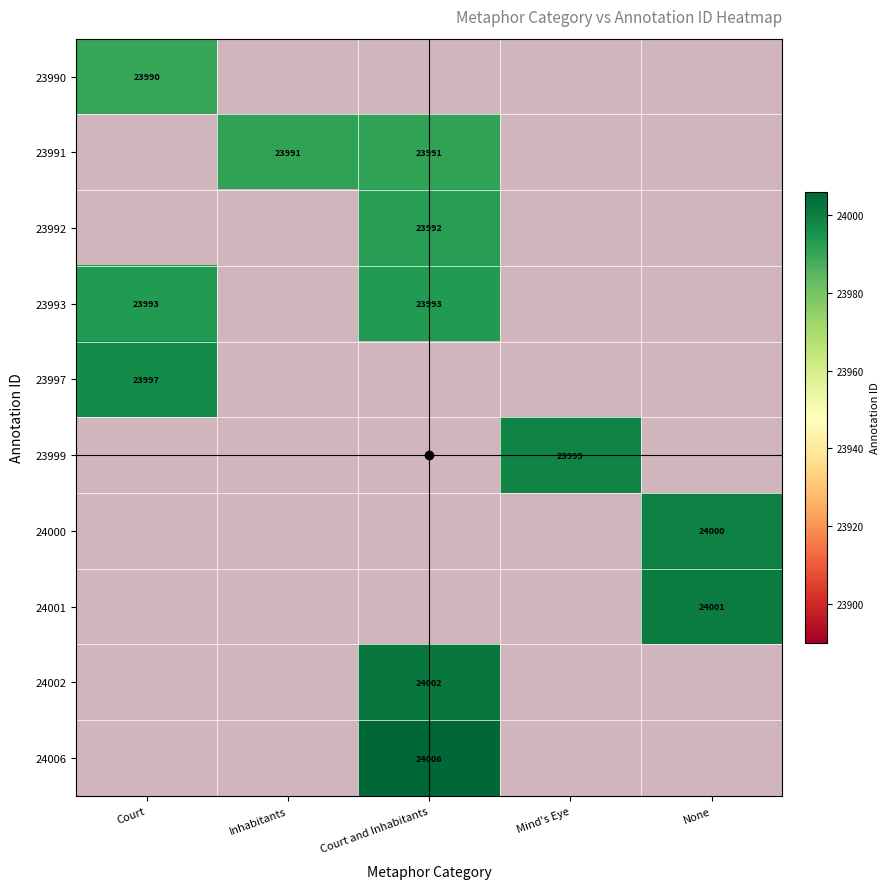

The 23999 series shows 31751 at Inhabitants. True or false?

False